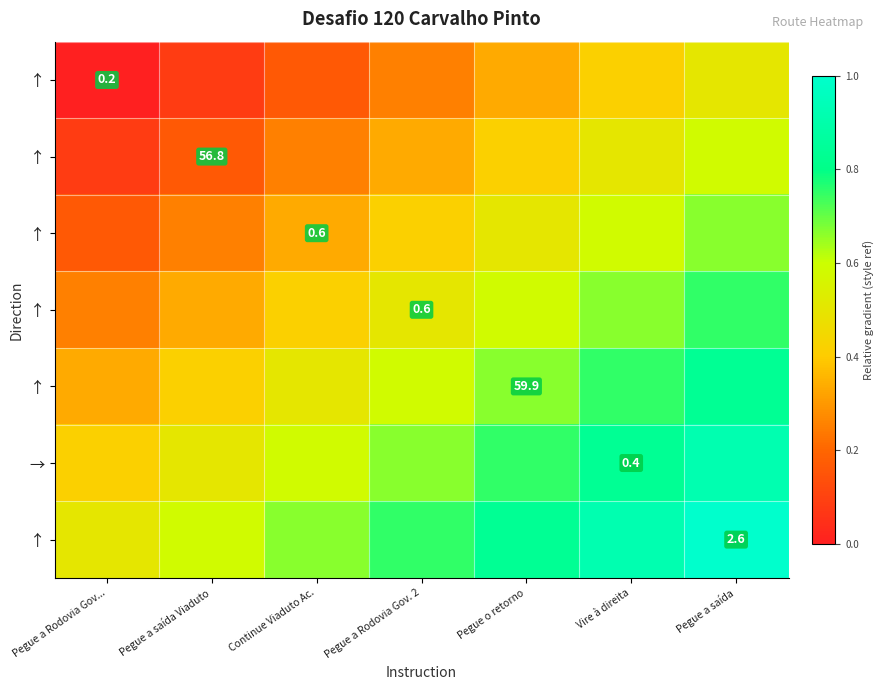

Between Pegue a saída Viaduto and Vire à direita, which is larger?

Vire à direita